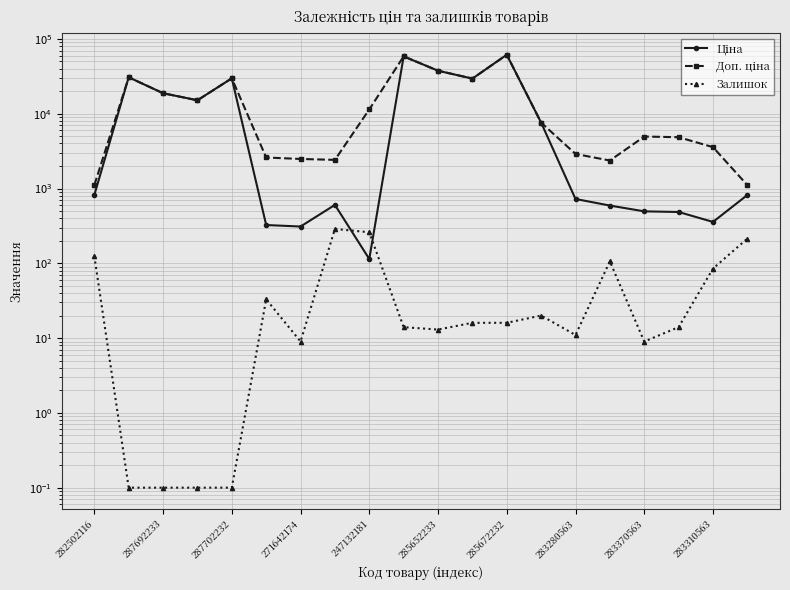

What is the minimum value shown in the chart?

0.1